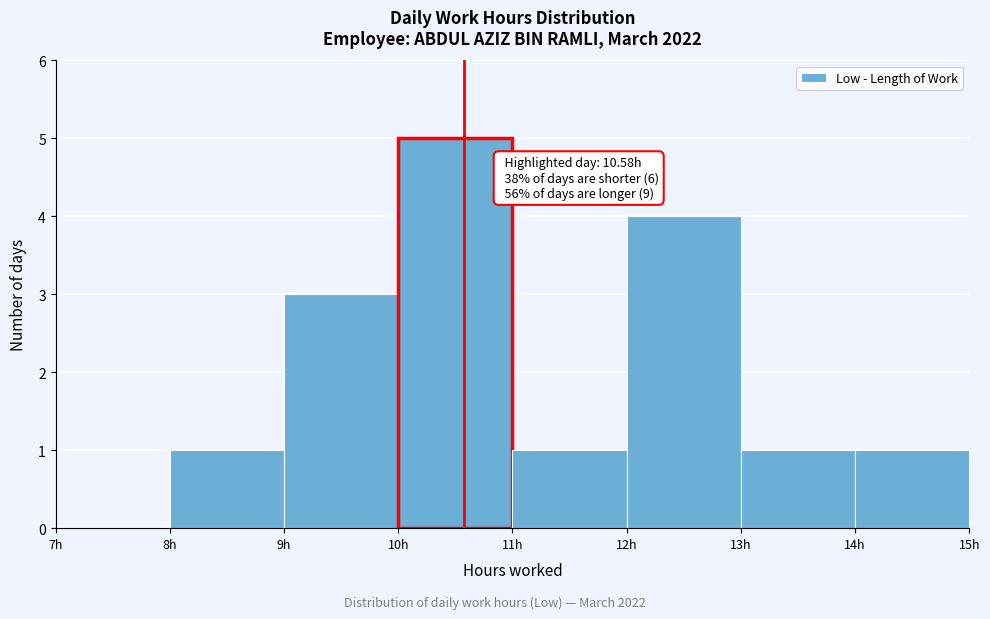

Over which range of the x-axis is the bar tallest?

10 to 11